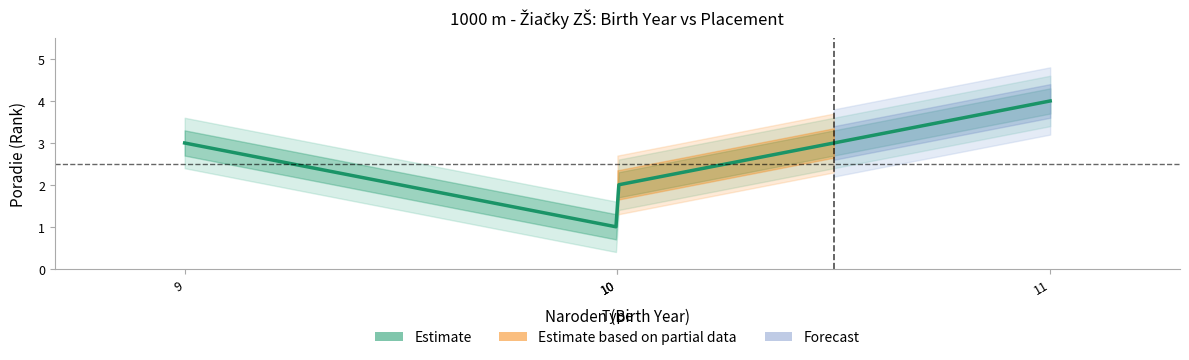

What is the maximum value shown in the chart?

4